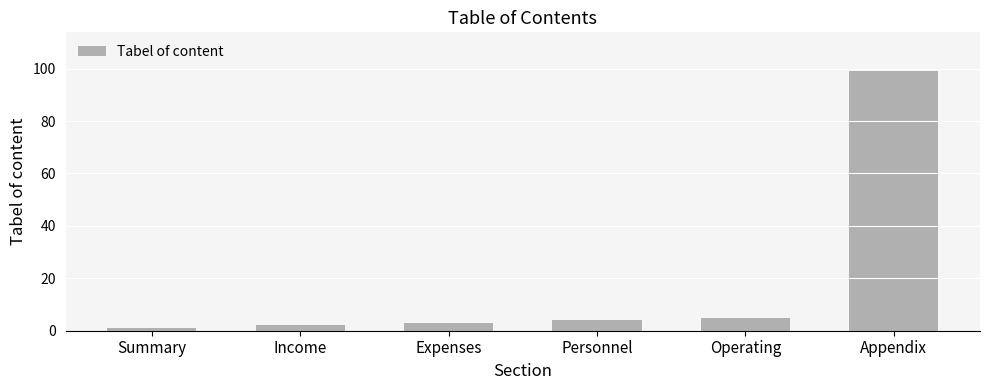

What position from the right is Income?

5